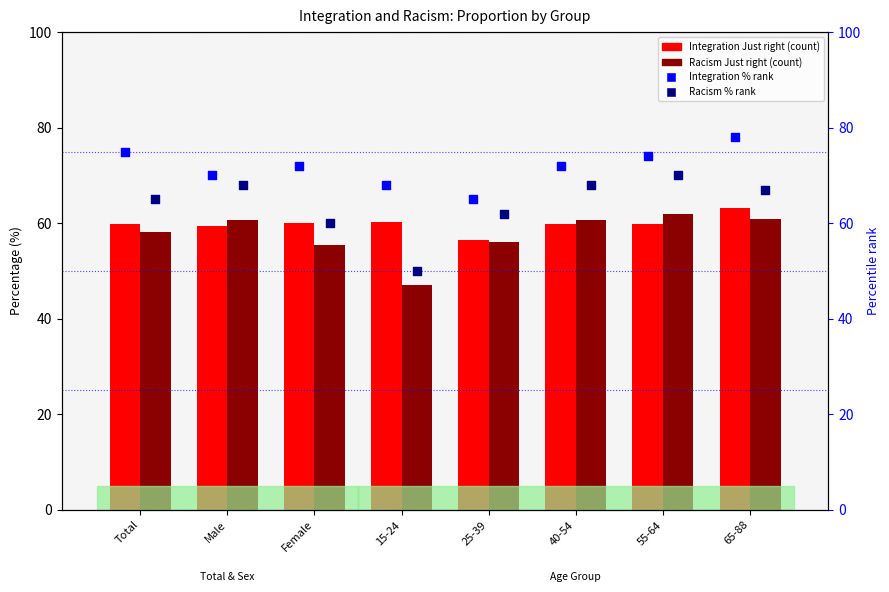

At which category is the sum across all series the highest?

65-88